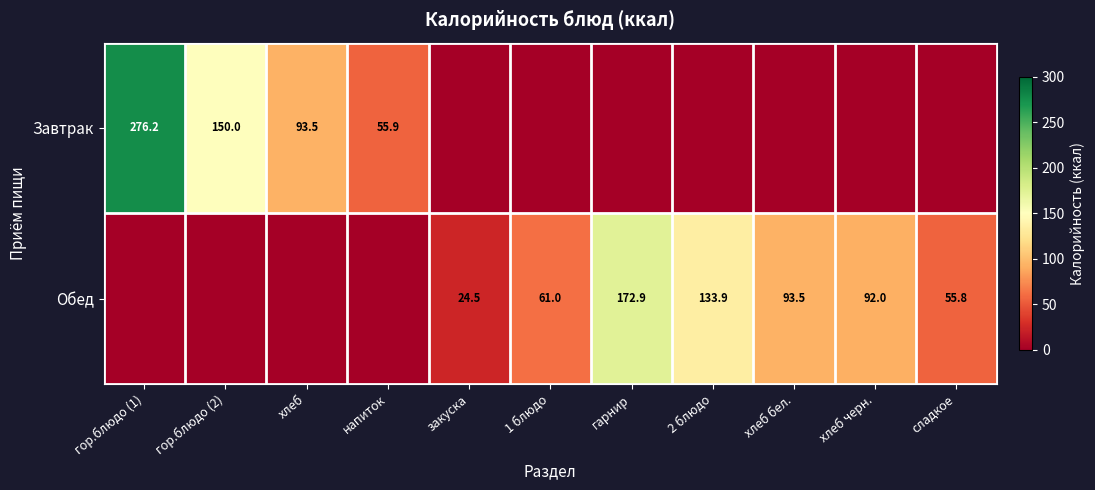

At how many categories does at least one series exceed 236?

1